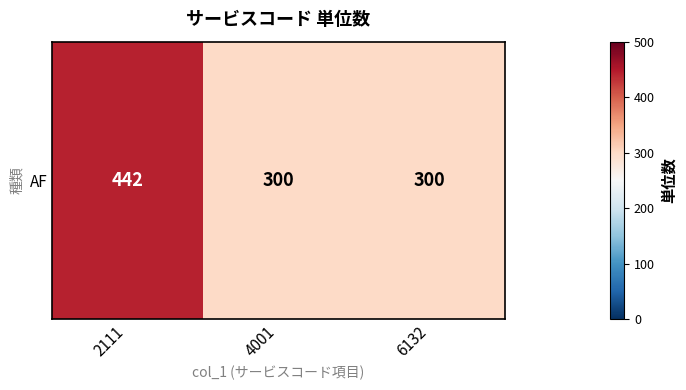

Approximately how many times larger is the value at 6132 compared to 2111?

0.7